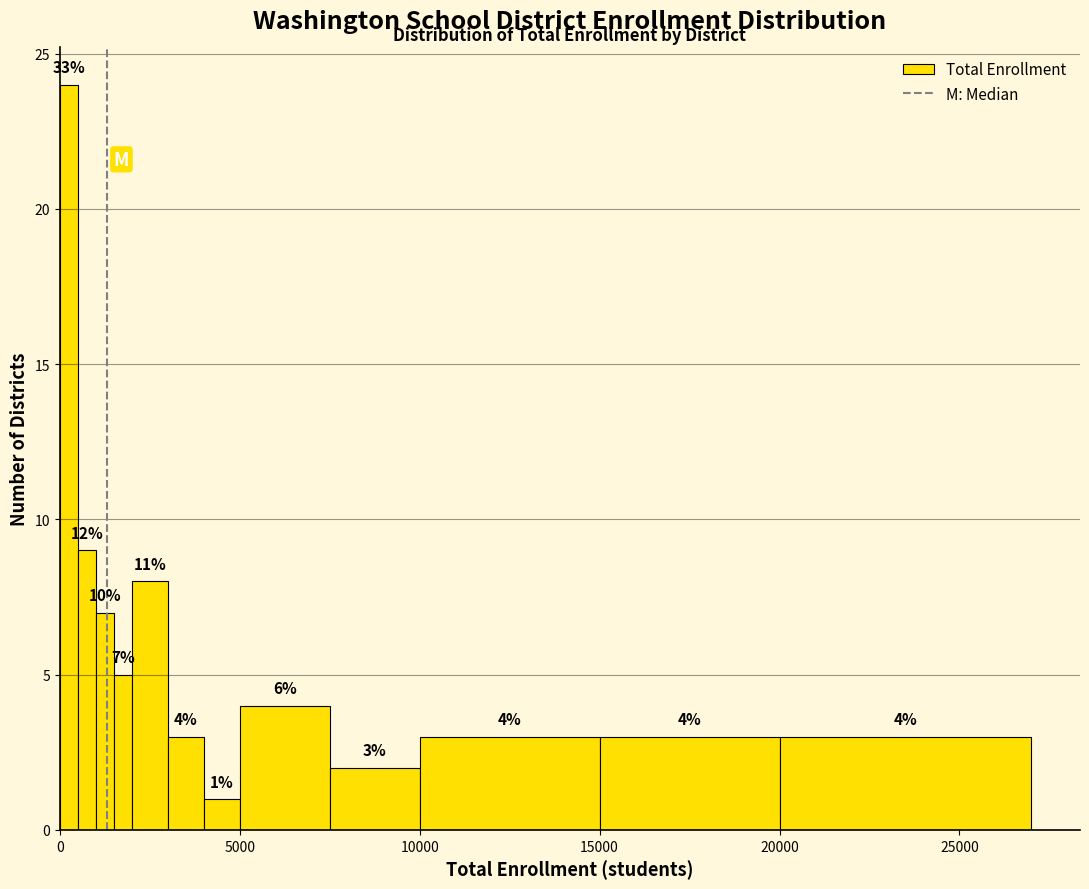

Around what value on the x-axis is the tallest bar? Give the approximate position of its centre, as read against the axis.

500